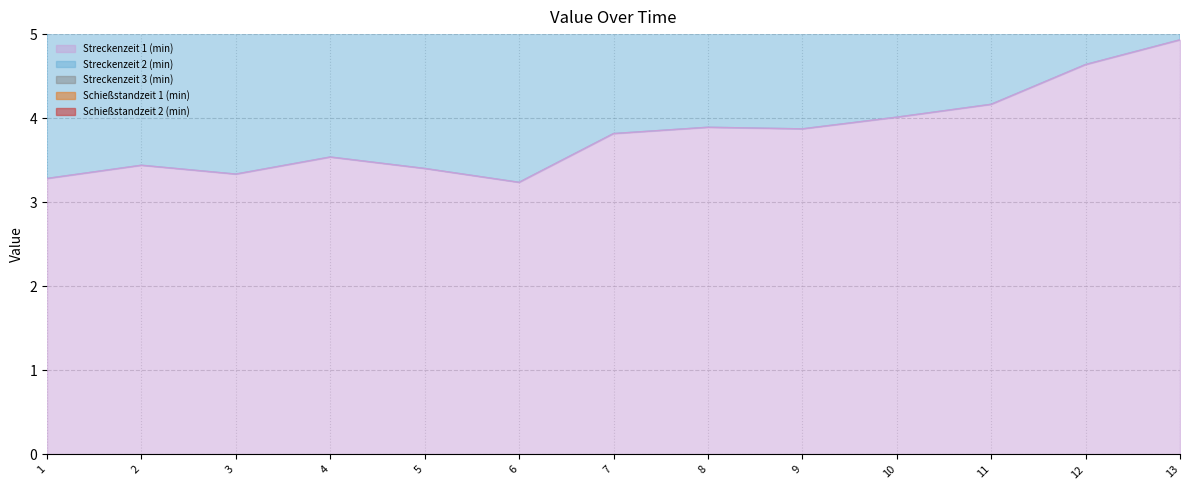

True or false: Streckenzeit 3 (min) has more than 2 points higher than both neighbors.

False